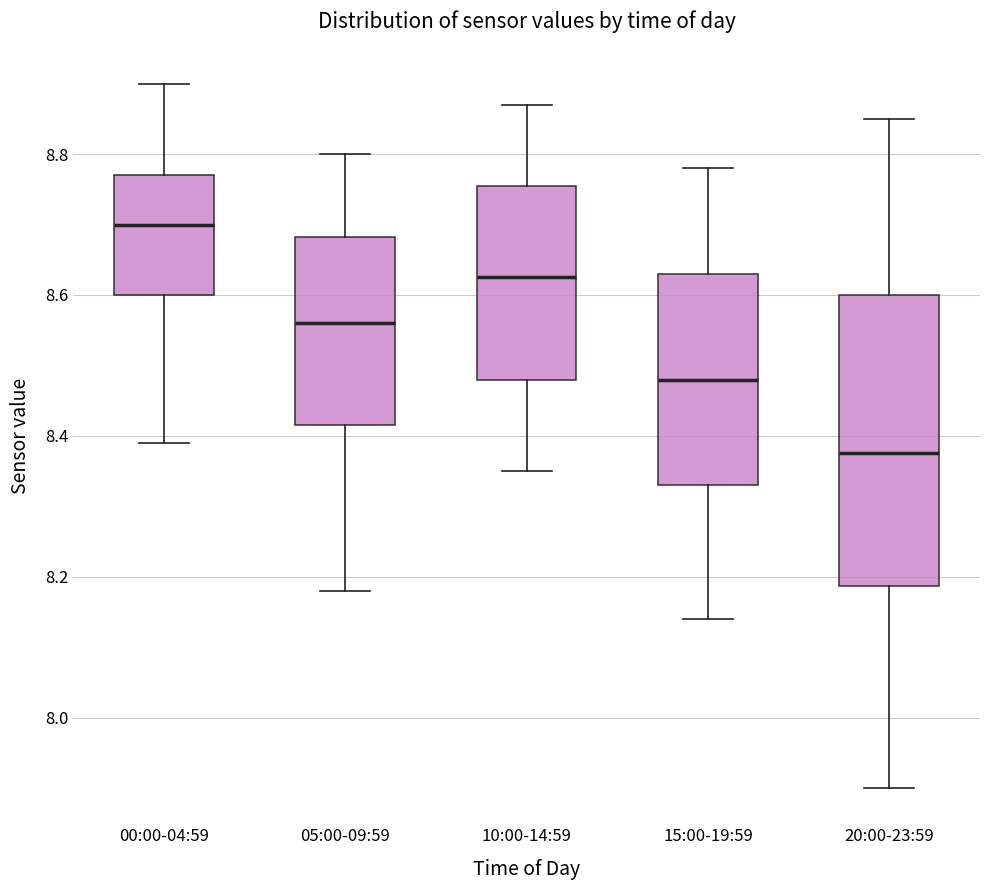

Reading left to right, read every box against the y-axis: the position of its median line, the range the box covers, and the ends of its whiskers. The values are not printed on the chart, so give them approximately, as read against the axis.

00:00-04:59: median 8.70, box 8.60 to 8.78, whiskers 8.40 to 8.90
05:00-09:59: median 8.56, box 8.42 to 8.68, whiskers 8.18 to 8.80
10:00-14:59: median 8.62, box 8.48 to 8.76, whiskers 8.36 to 8.88
15:00-19:59: median 8.48, box 8.34 to 8.64, whiskers 8.14 to 8.78
20:00-23:59: median 8.38, box 8.18 to 8.60, whiskers 7.90 to 8.86